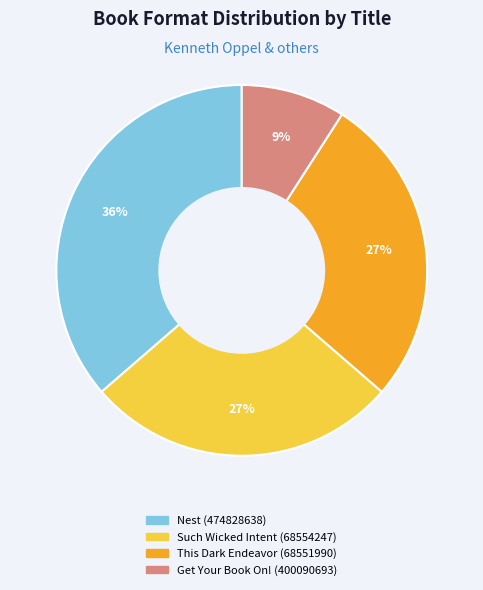

Which has a higher value, Such Wicked Intent (68554247) or Get Your Book On! (400090693)?

Such Wicked Intent (68554247)